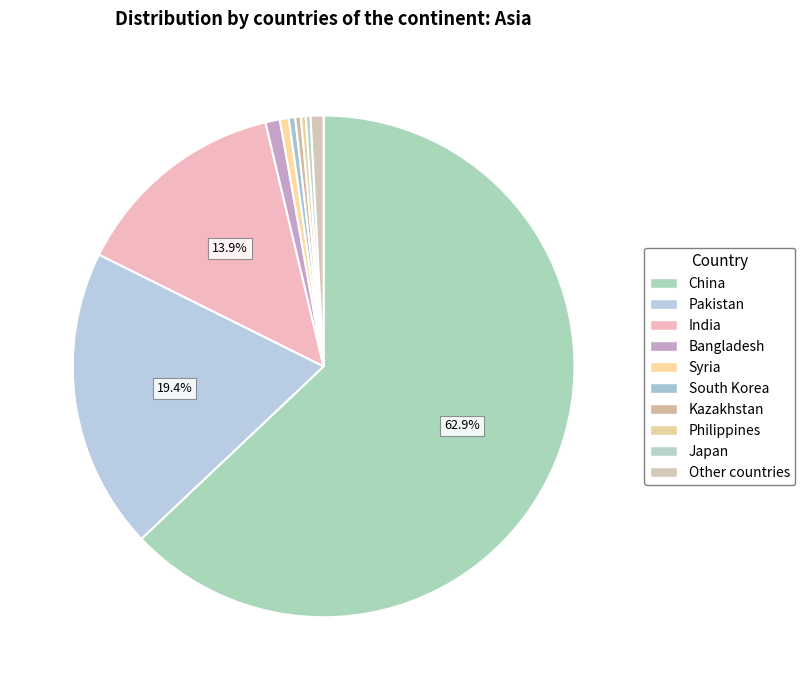

To the nearest percent, what portion does Bangladesh represent?

1%